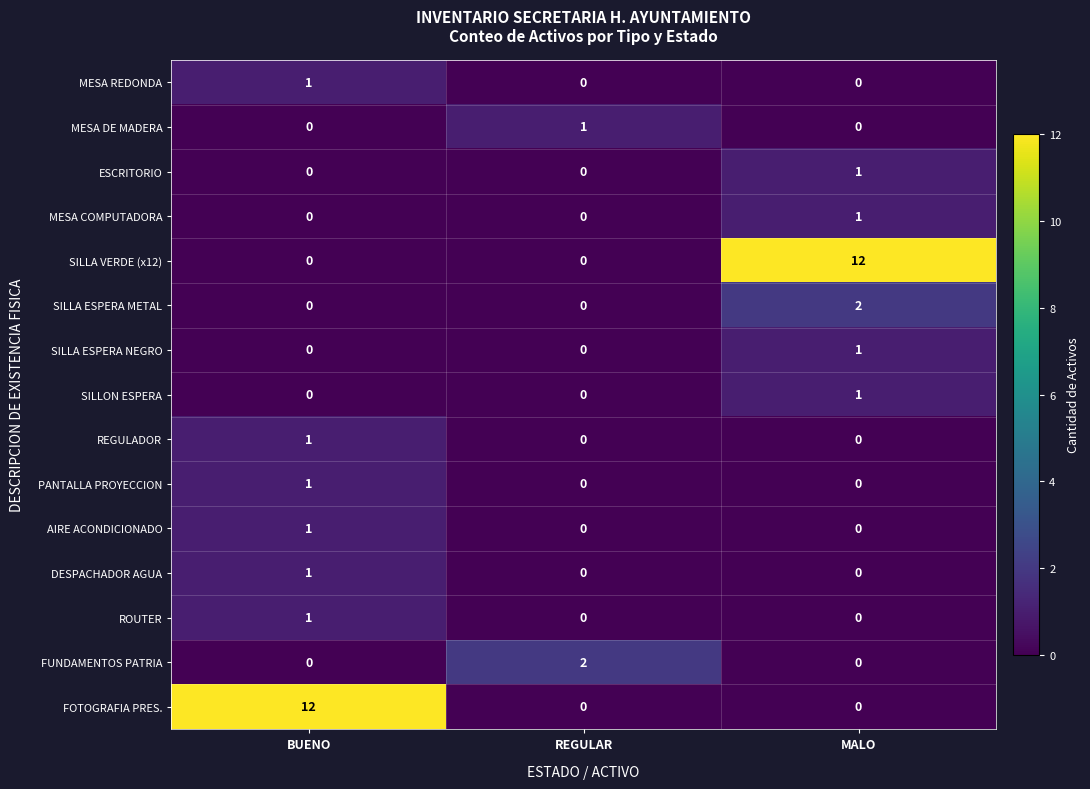

Is the value of SILLA ESPERA NEGRO at BUENO greater than the value of MESA REDONDA at BUENO?

No